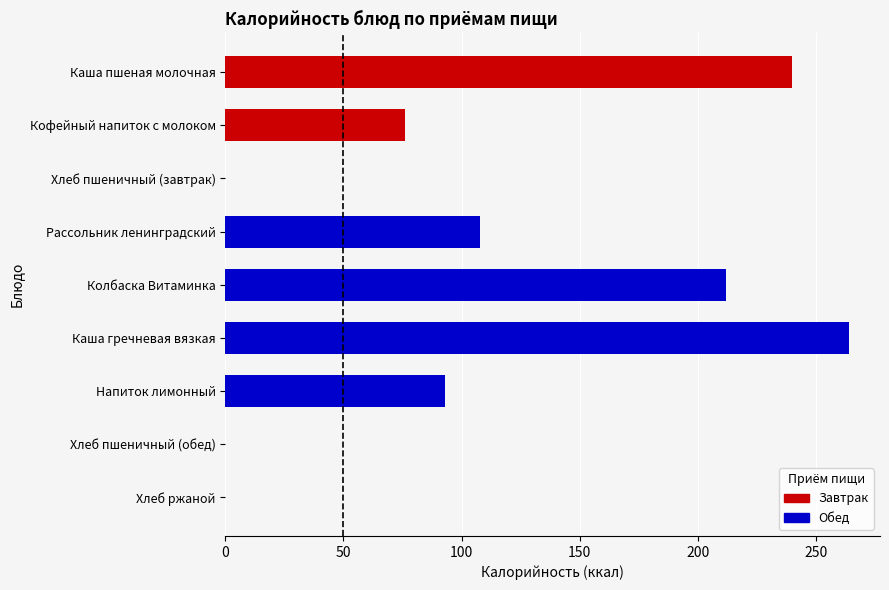

How many bars are there in each group?

4